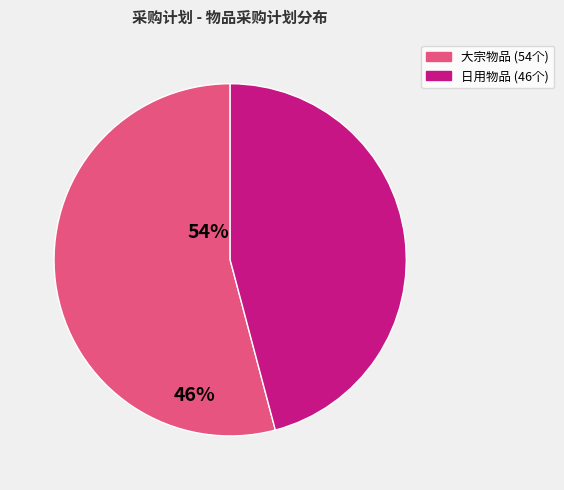

How many segments does this pie chart have?

2